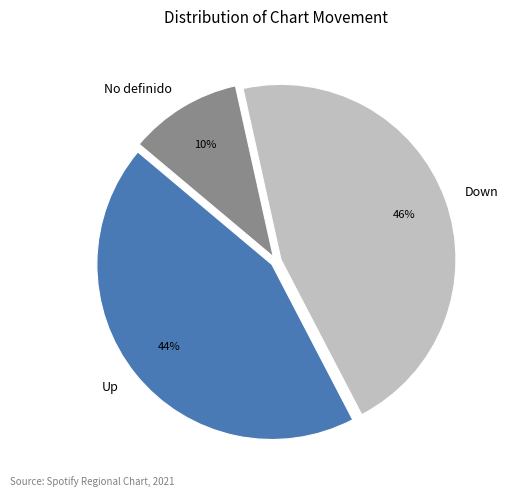

Do No definido and Down together represent more than half of the pie?

Yes